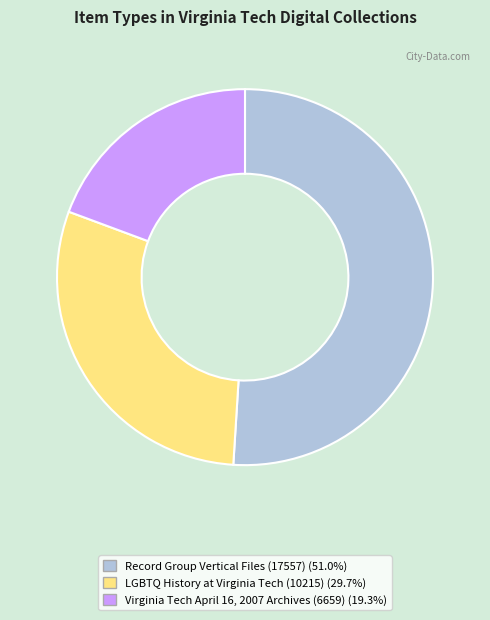

Does any single category account for the majority?

Yes